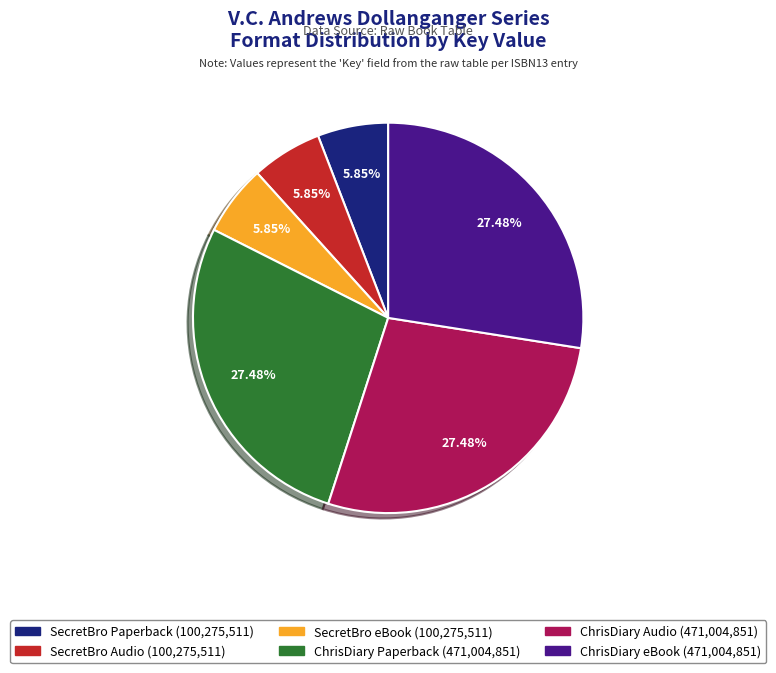

Does any single category account for the majority?

No